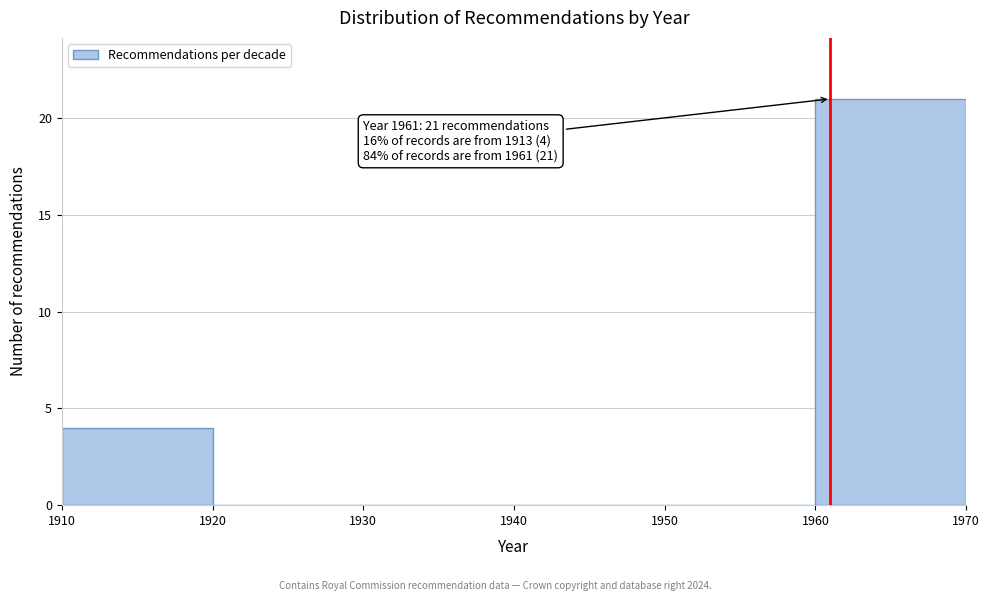

Over which range of the x-axis is the bar tallest?

1960 to 1970